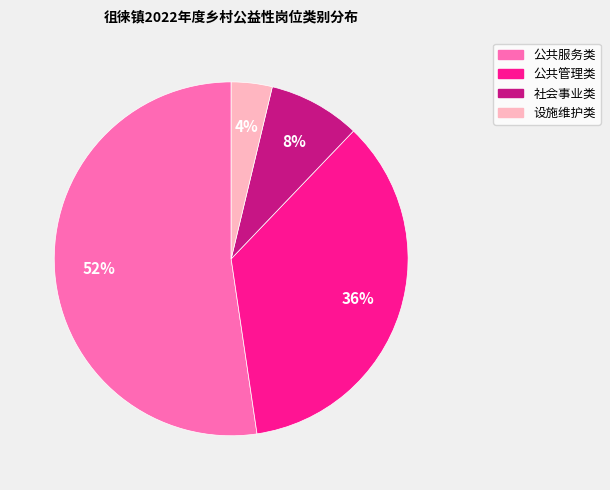

Does any single category account for the majority?

Yes